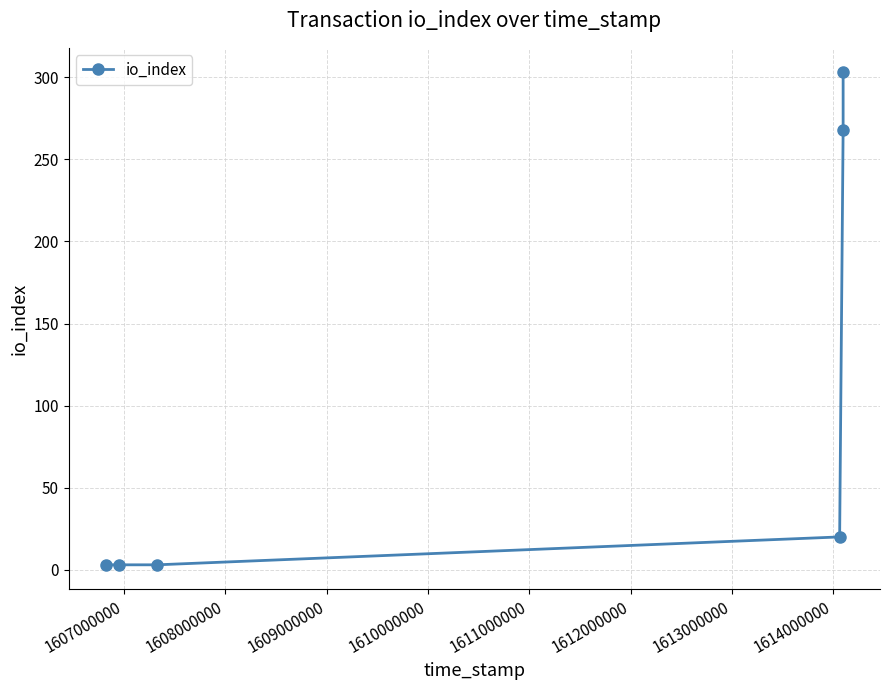

How many series are shown in this chart?

1